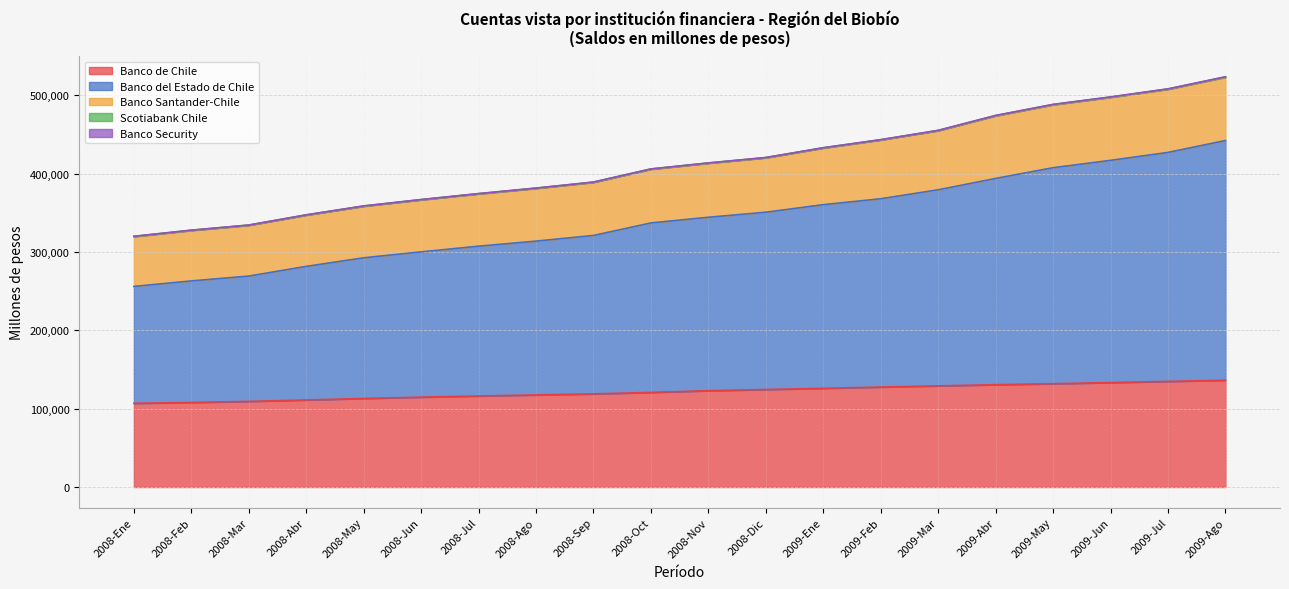

Which category has the lowest value across all series?

2008-Ene